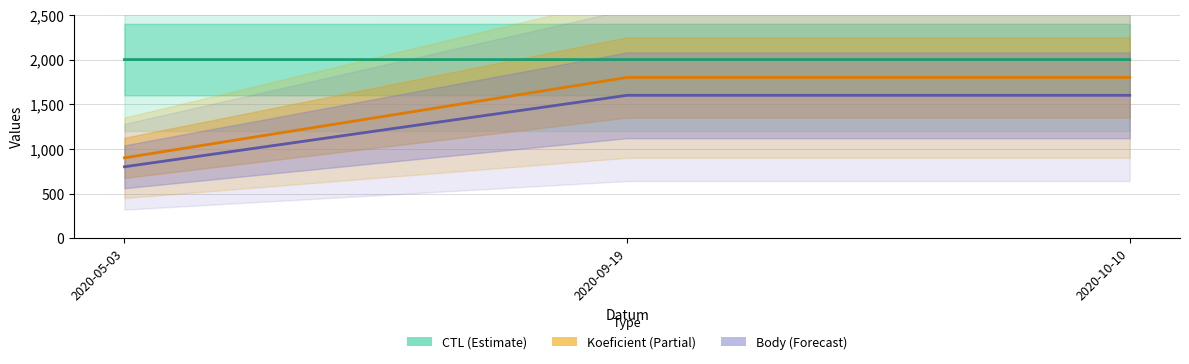

What is the difference between the CTL (Estimate) values at 2020-05-03 and 2020-09-19?

0.1